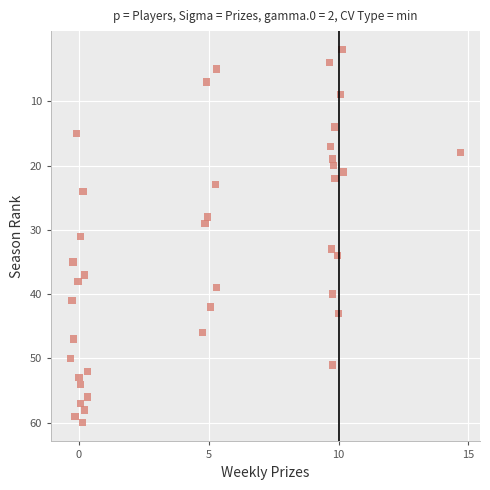

How many data points are displayed?

40